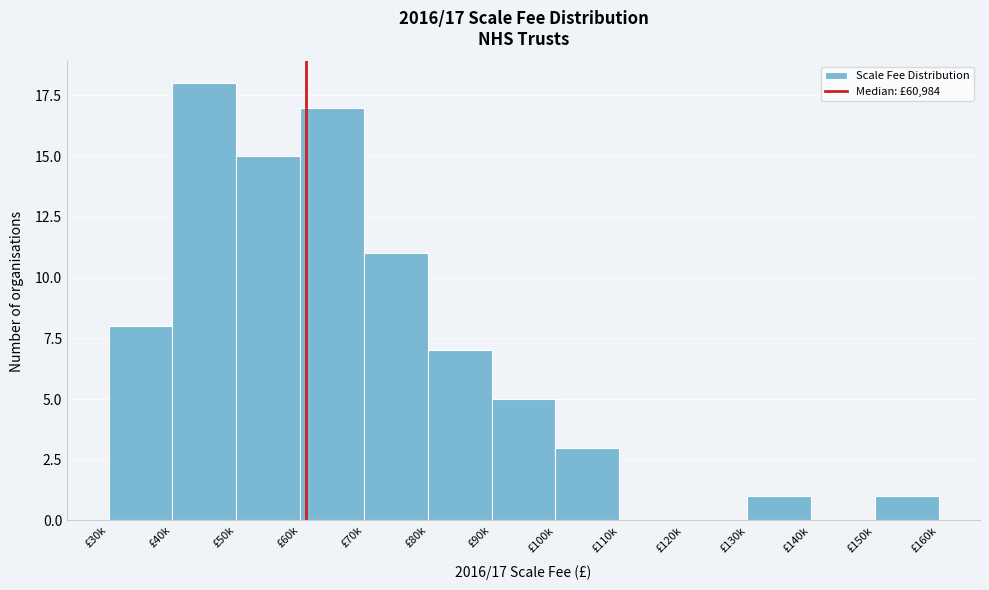

Reading right to left, list all the values displayed in this chart.

£150k=1	£140k=0	£130k=1	£120k=0	£110k=0	£100k=3	£90k=5	£80k=7	£70k=11	£60k=17	£50k=15	£40k=18	£30k=8